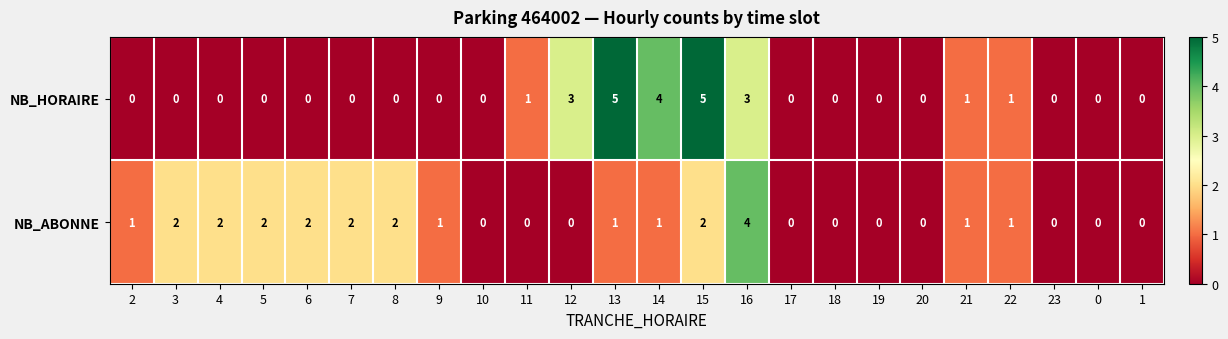

Which series has the largest total across all categories?

NB_ABONNE